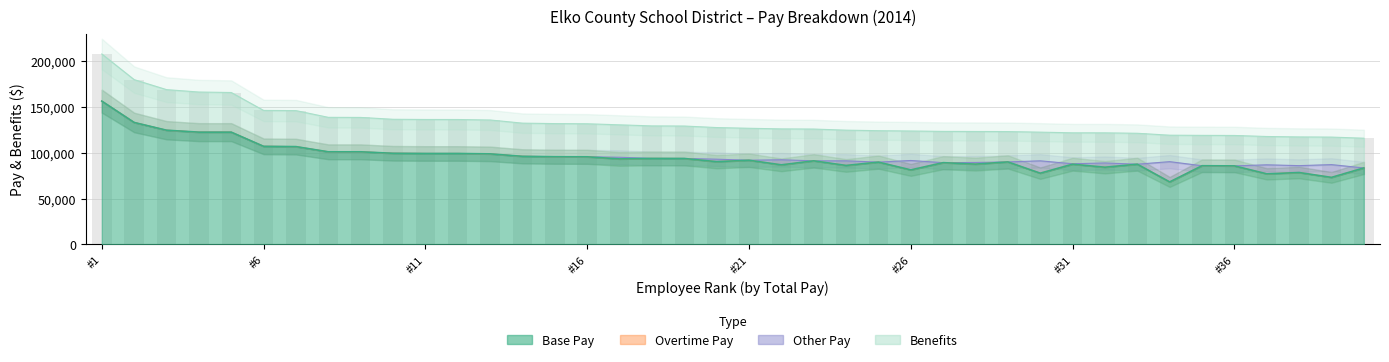

The value of Benefits at #1 is 231318.5. True or false?

False